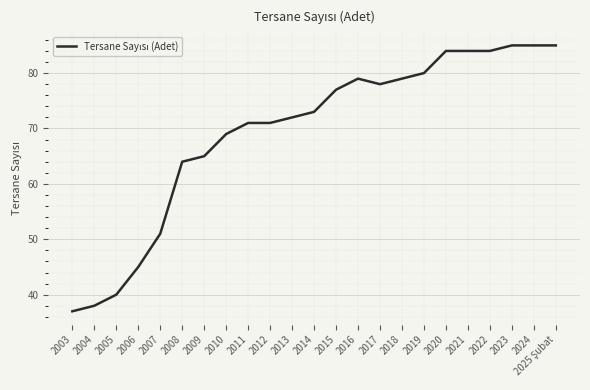

Count the number of data series in this chart.

1